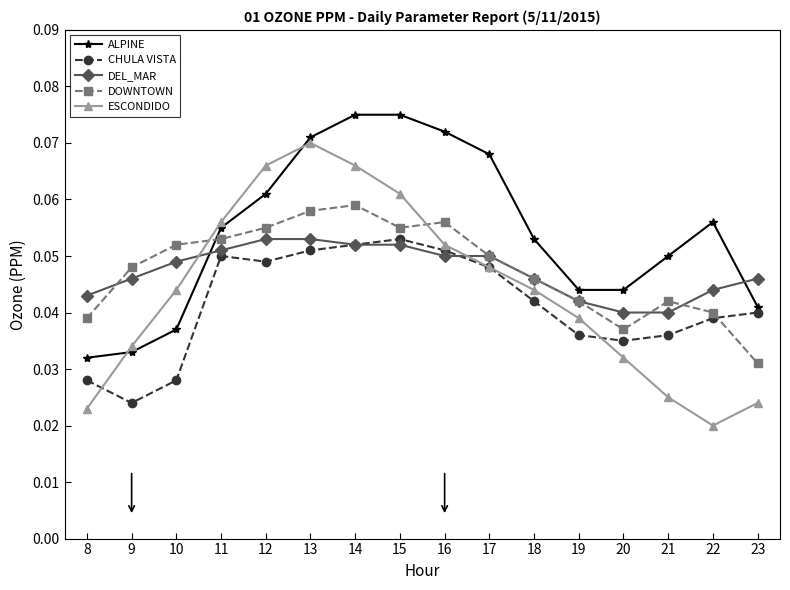

Is it true that ALPINE equals 0.0 at 15?

False